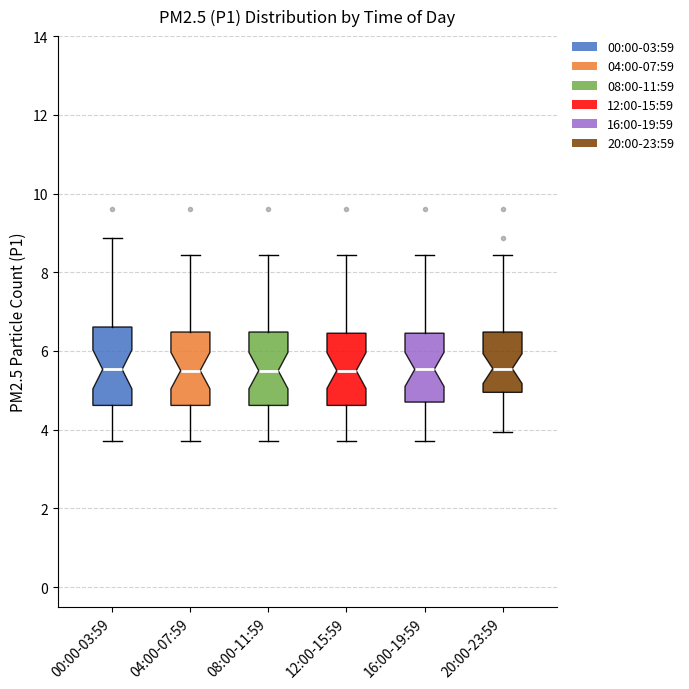

Reading left to right, transcribe this box plot: for each box, give where its median line is, the range the box spans, and where its two whiskers end, as read against the y-axis. The values are not printed on the chart, so give them approximately, as read against the axis.

00:00-03:59: median 5.6, box 4.6 to 6.6, whiskers 3.8 to 8.8
04:00-07:59: median 5.6, box 4.6 to 6.4, whiskers 3.8 to 8.4
08:00-11:59: median 5.6, box 4.6 to 6.4, whiskers 3.8 to 8.4
12:00-15:59: median 5.6, box 4.6 to 6.4, whiskers 3.8 to 8.4
16:00-19:59: median 5.6, box 4.8 to 6.4, whiskers 3.8 to 8.4
20:00-23:59: median 5.6, box 5.0 to 6.4, whiskers 4.0 to 8.4